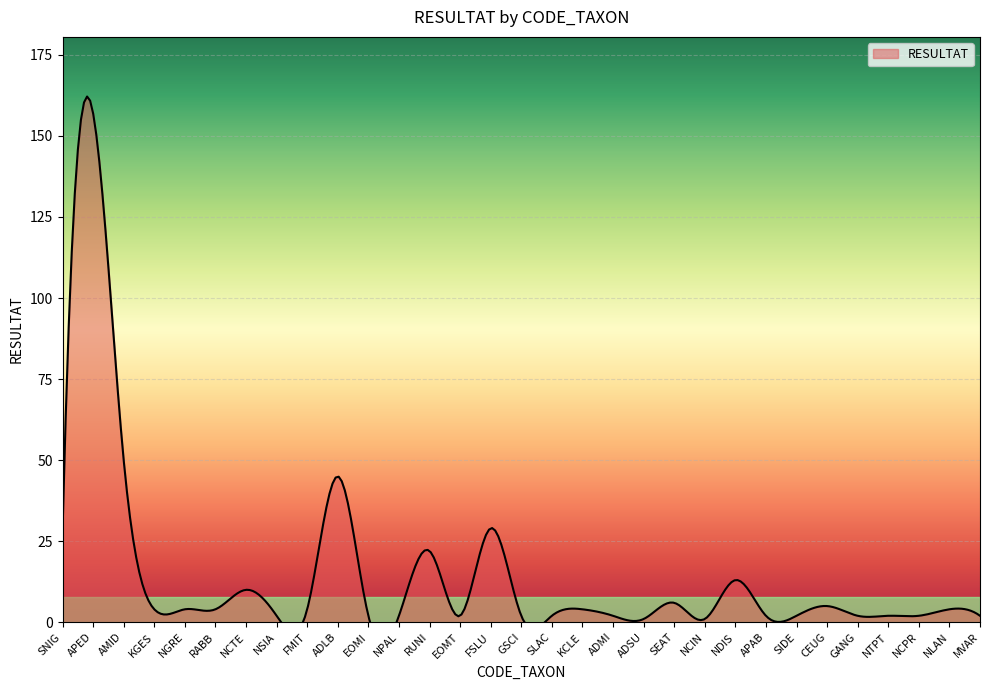

What is the sum of all values?

417